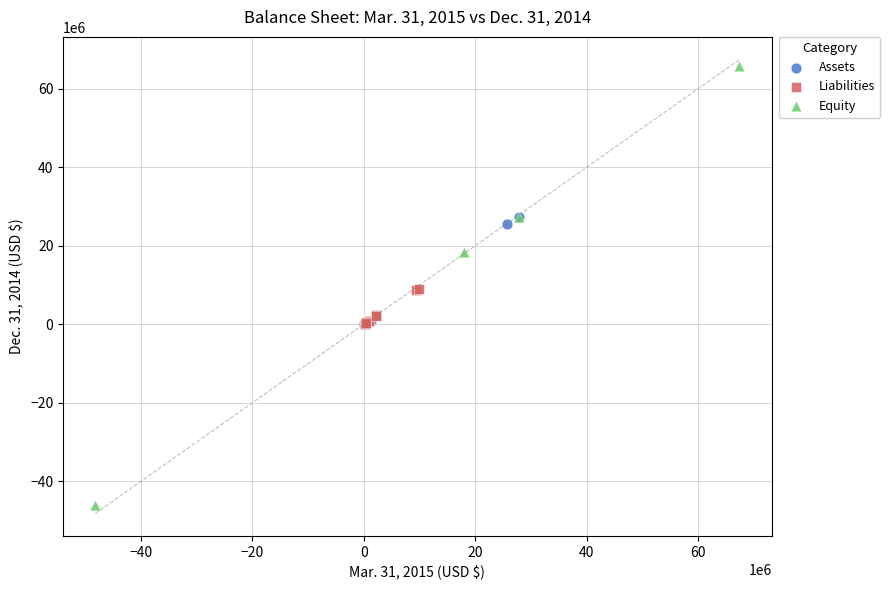

Which series has the widest spread of Y values?

Equity